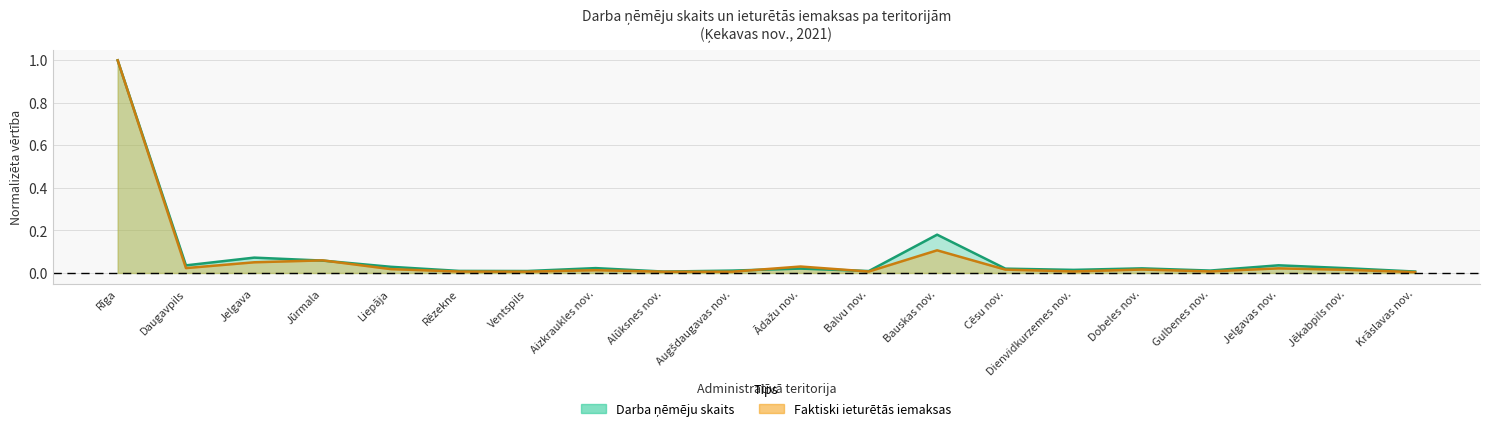

True or false: Faktiski ieturētās iemaksas has a value of 0.0 at Bauskas nov..

False